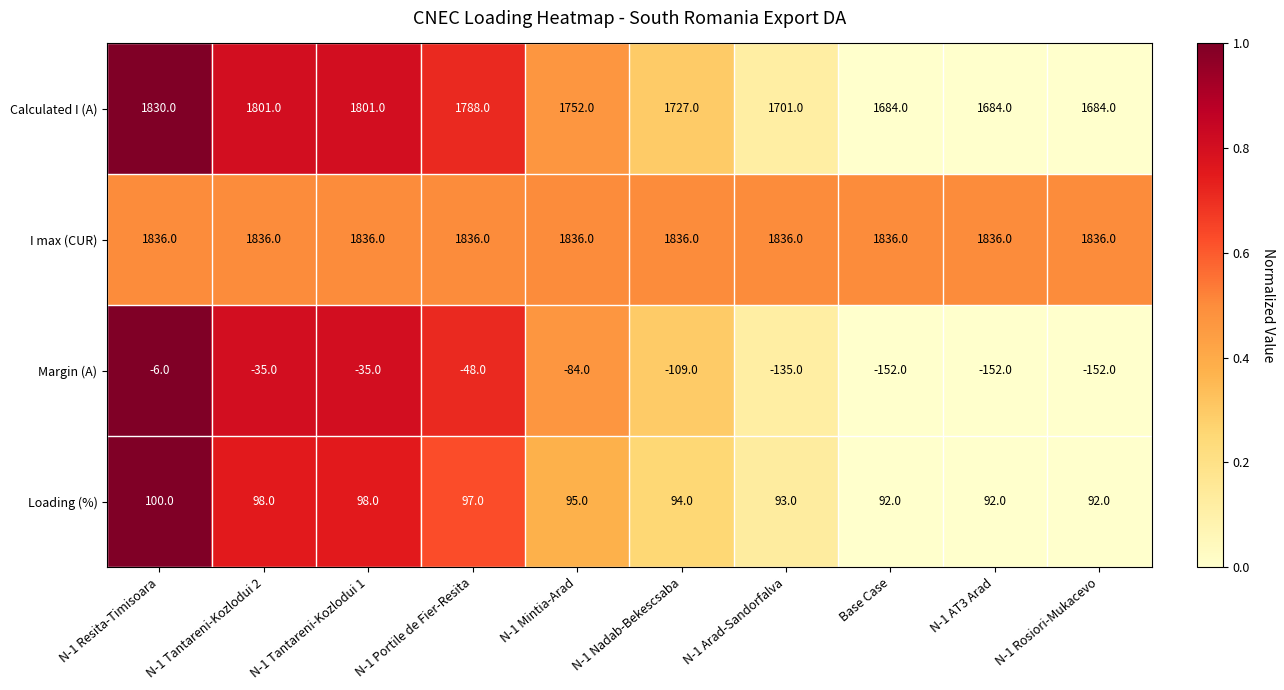

Rank the series by their maximum value, from highest to lowest.

I max (CUR), Calculated I (A), Loading (%), Margin (A)